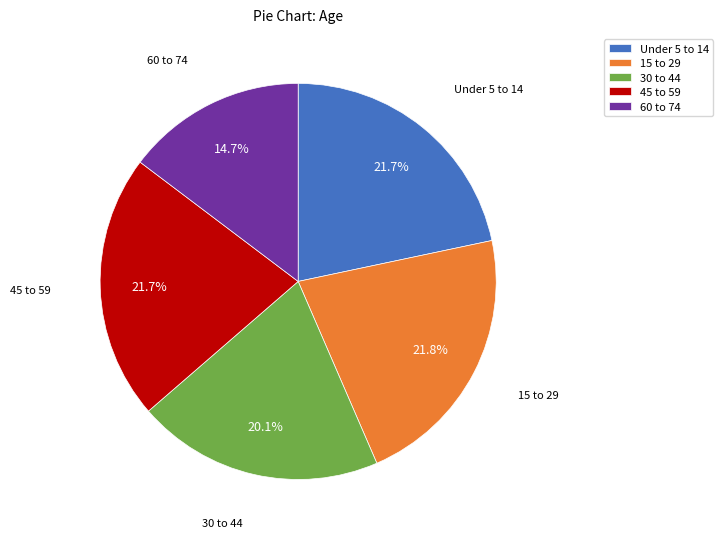

Which slice is the smallest?

60 to 74